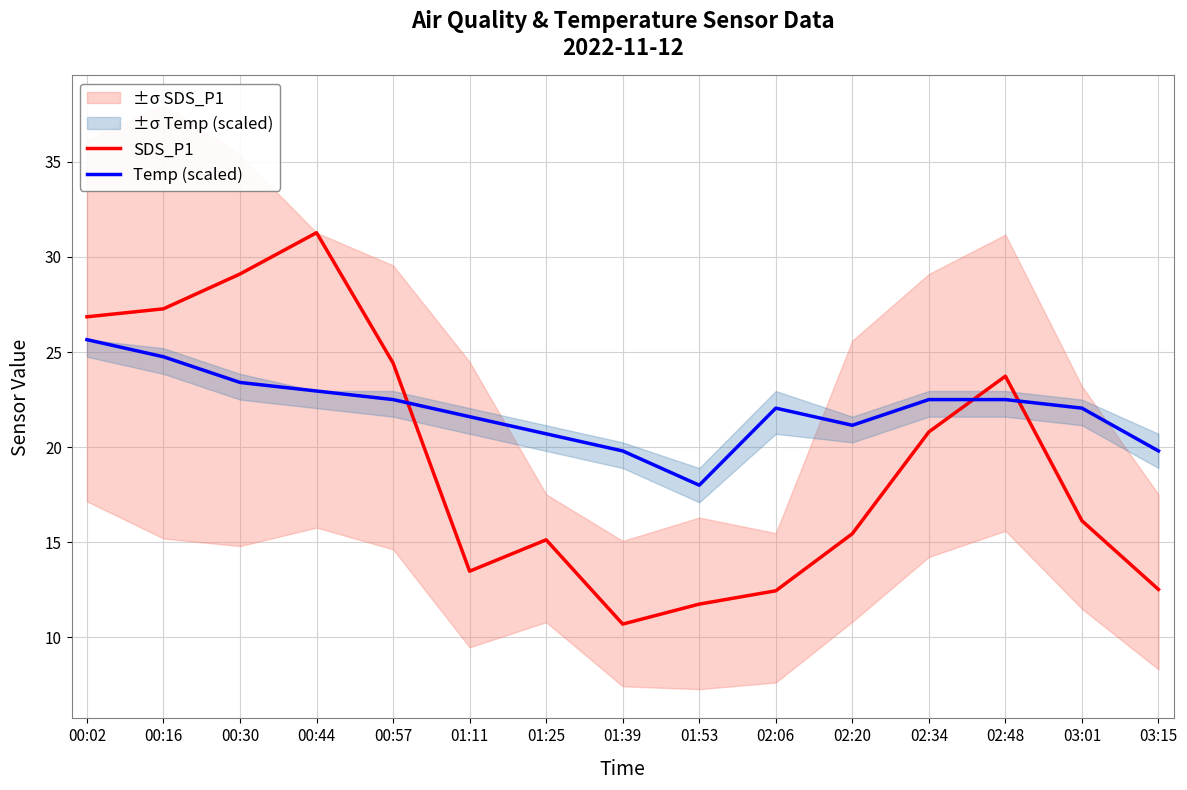

Which series has the largest total across all categories?

Temp (scaled)